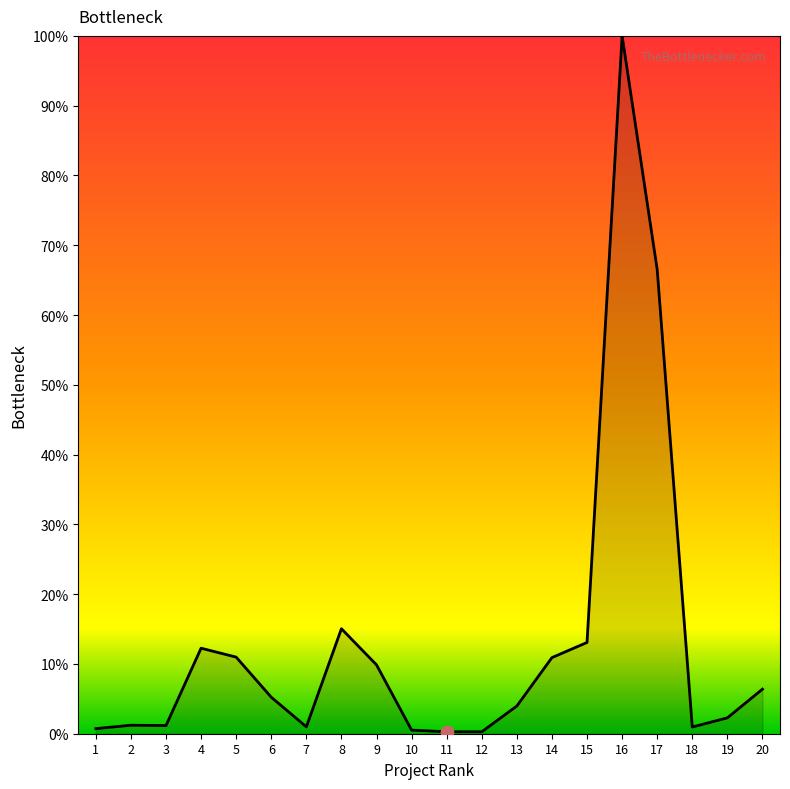

What is the ratio of the value at 18 to the value at 19?

0.4